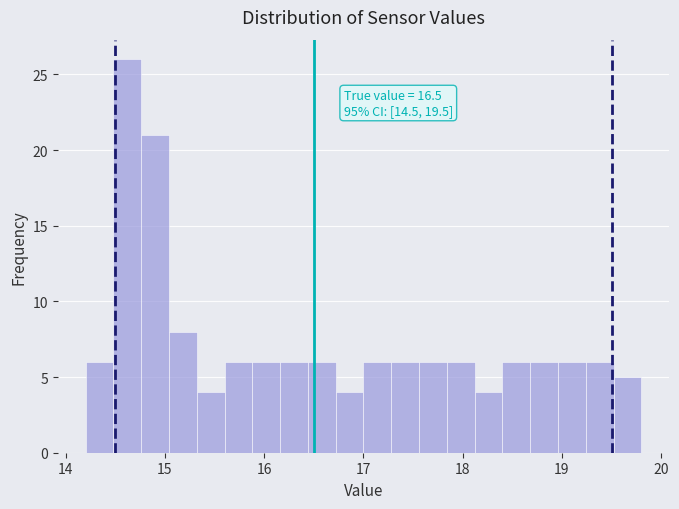

Around what value on the x-axis is the tallest bar? Give the approximate position of its centre, as read against the axis.

14.6